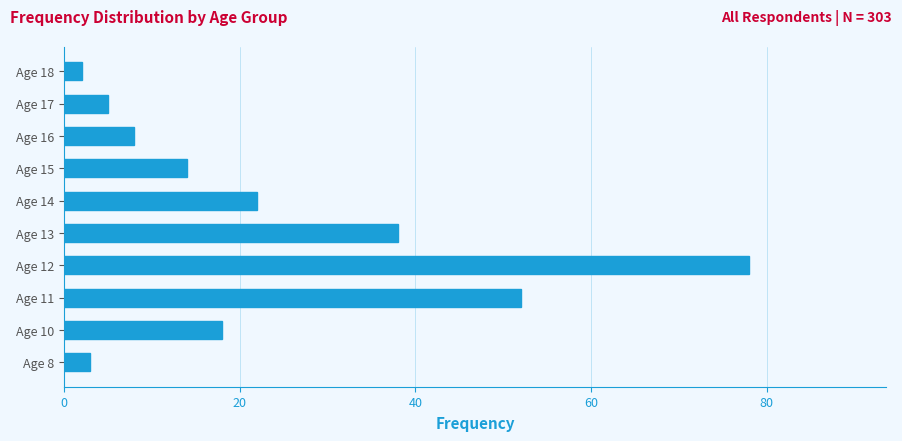

Rank the categories by value from highest to lowest.

Age 12, Age 11, Age 13, Age 14, Age 10, Age 15, Age 16, Age 17, Age 8, Age 18